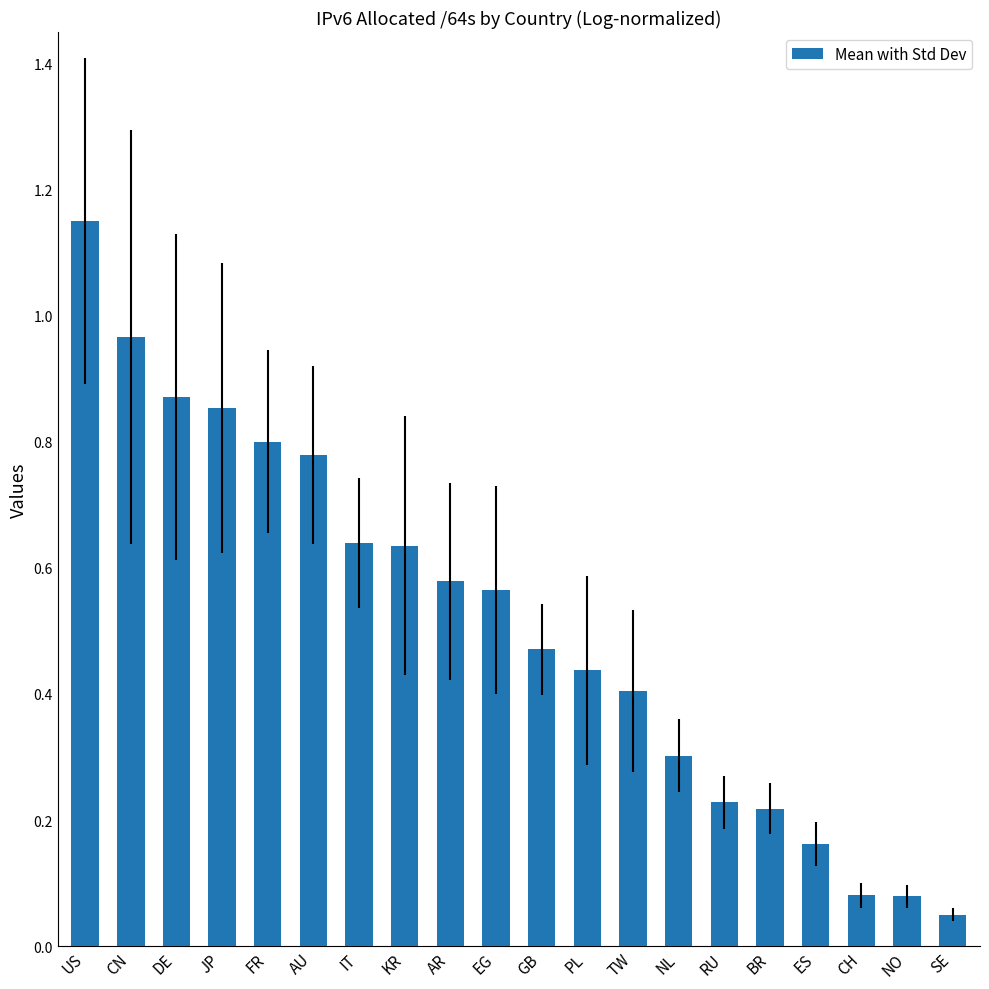

Which label corresponds to the smallest value in the chart?

SE